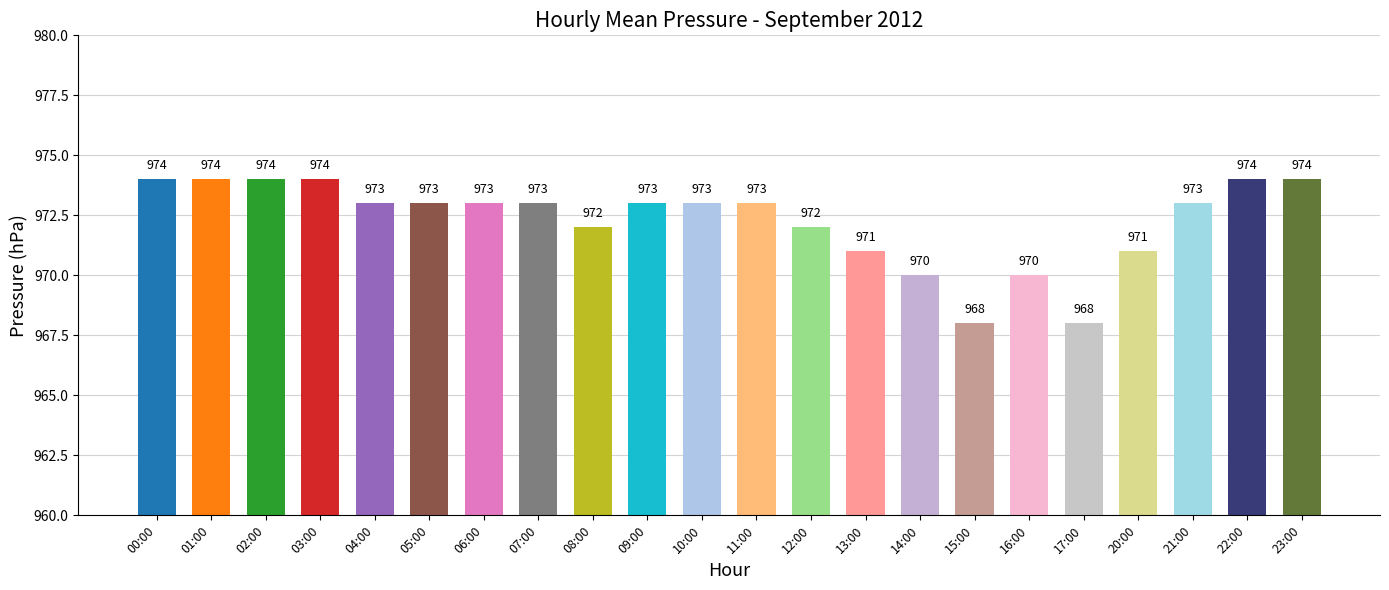

What is the ratio of the value at 14:00 to the value at 22:00?

1.0